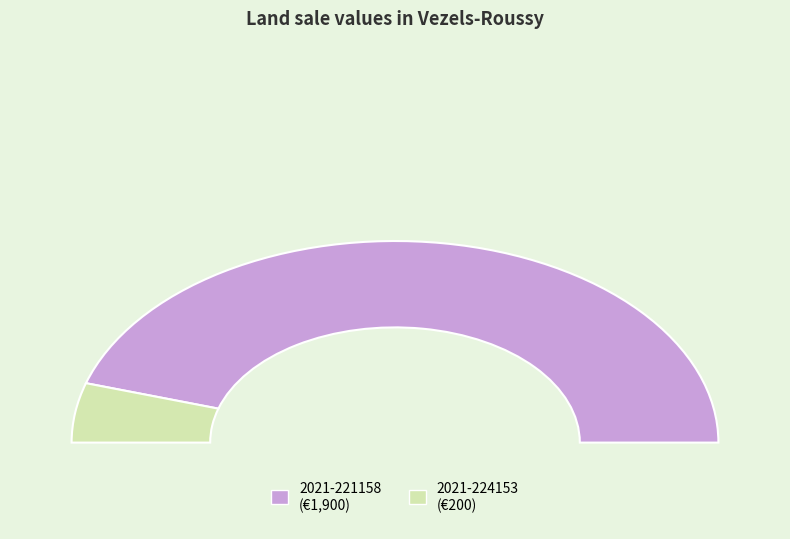

To the nearest percent, what is the average slice percentage?

50%